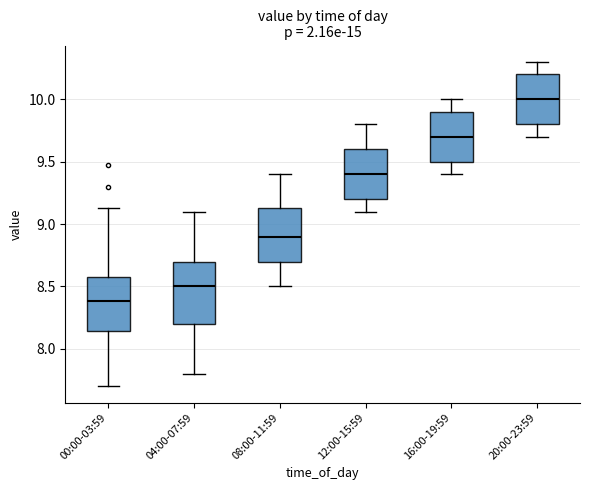

Which box has the highest median line?

20:00-23:59